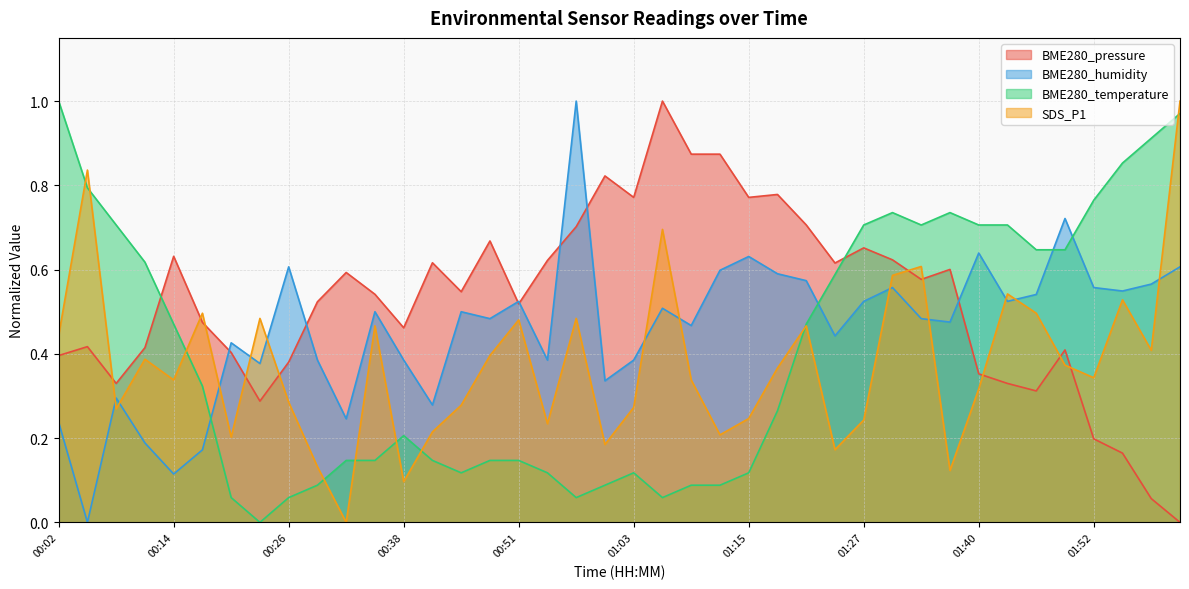

After their last crossing, which series has the higher values: BME280_humidity or SDS_P1?

SDS_P1